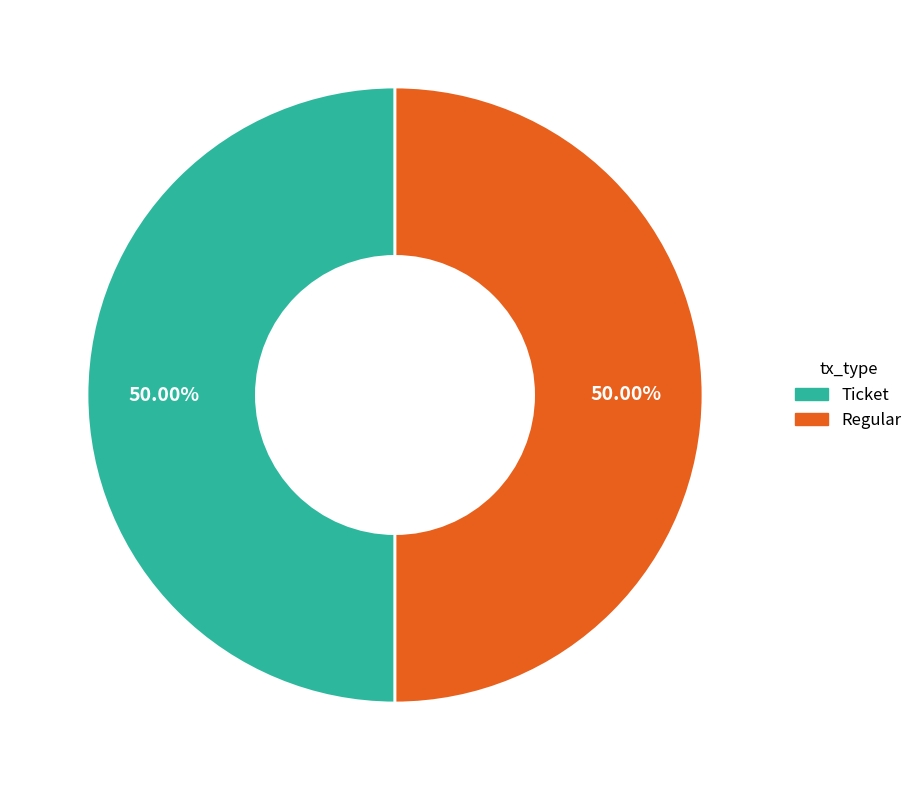

What is the ratio of the value at Regular to the value at Ticket?

1.0